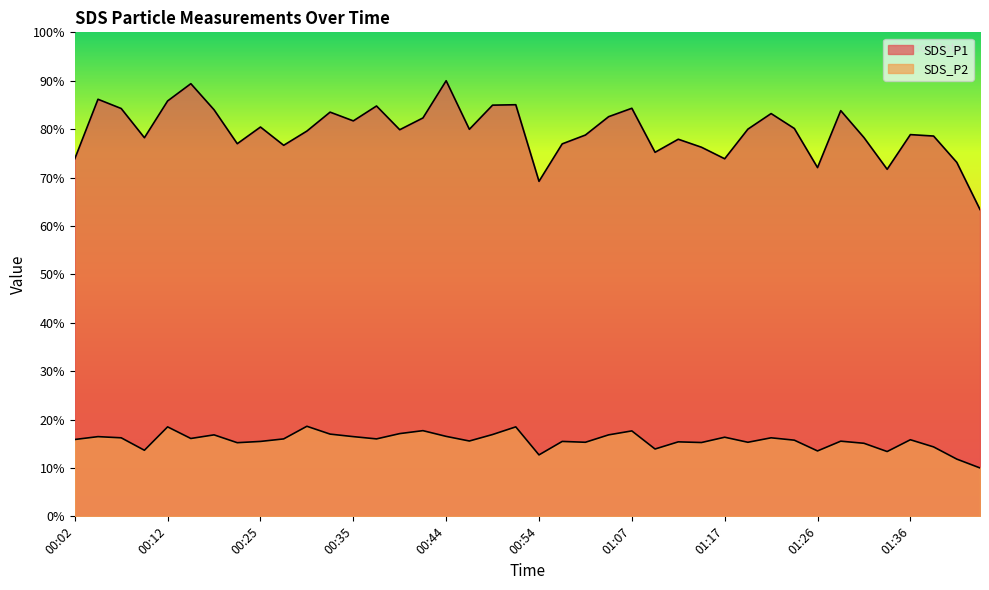

Where does the SDS_P1 series first go above 79?

00:04